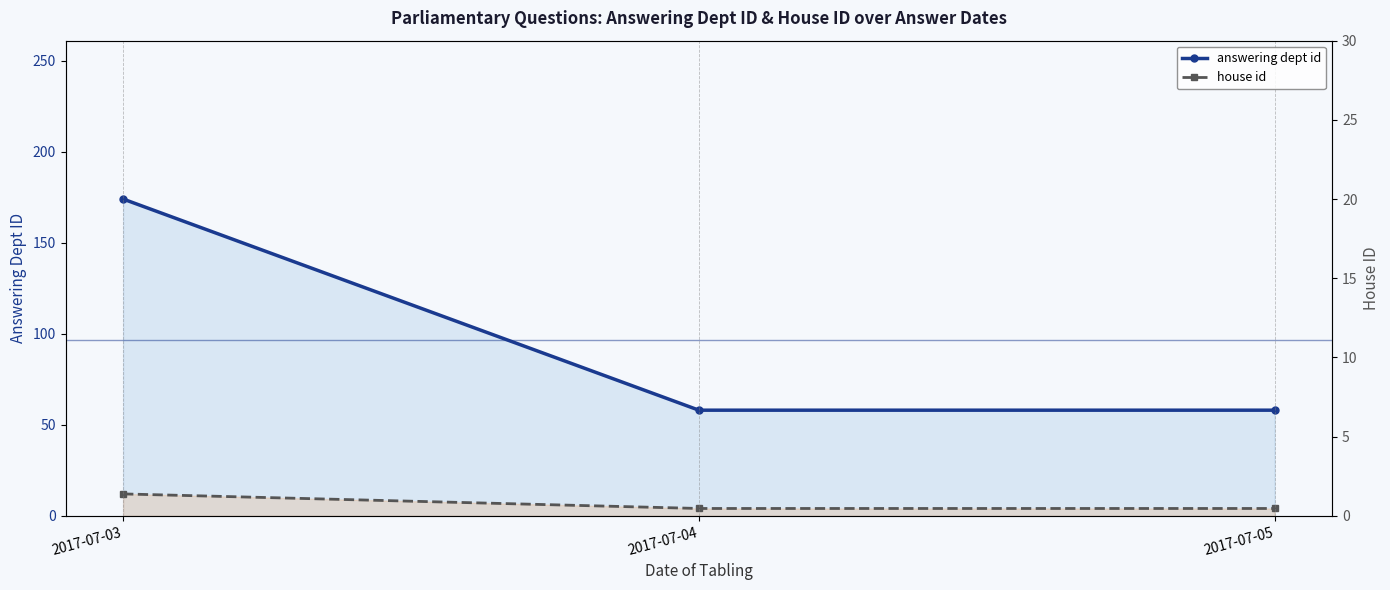

The value of answering dept id at 2017-07-05 is 97. True or false?

False